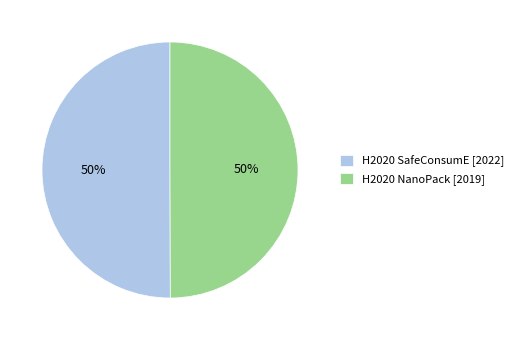

What percentage is the H2020 NanoPack slice, to the nearest percent?

50%